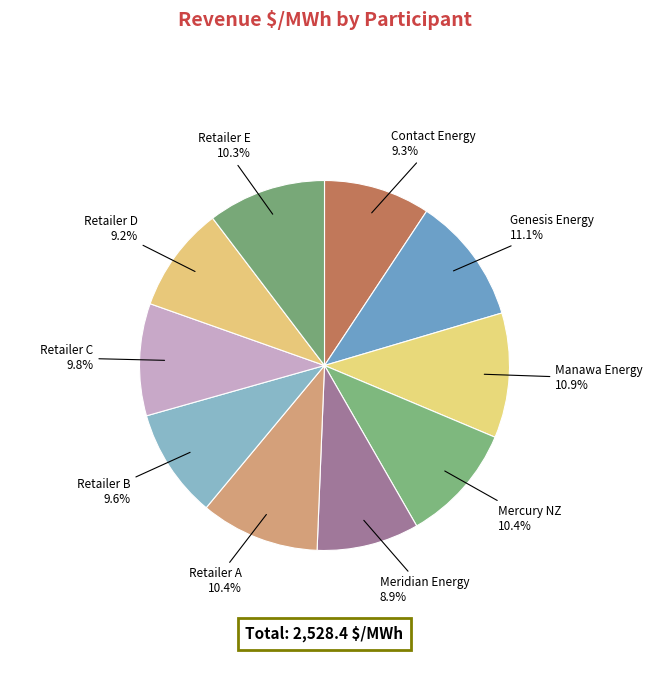

What percentage is the Meridian Energy slice, to the nearest percent?

9%